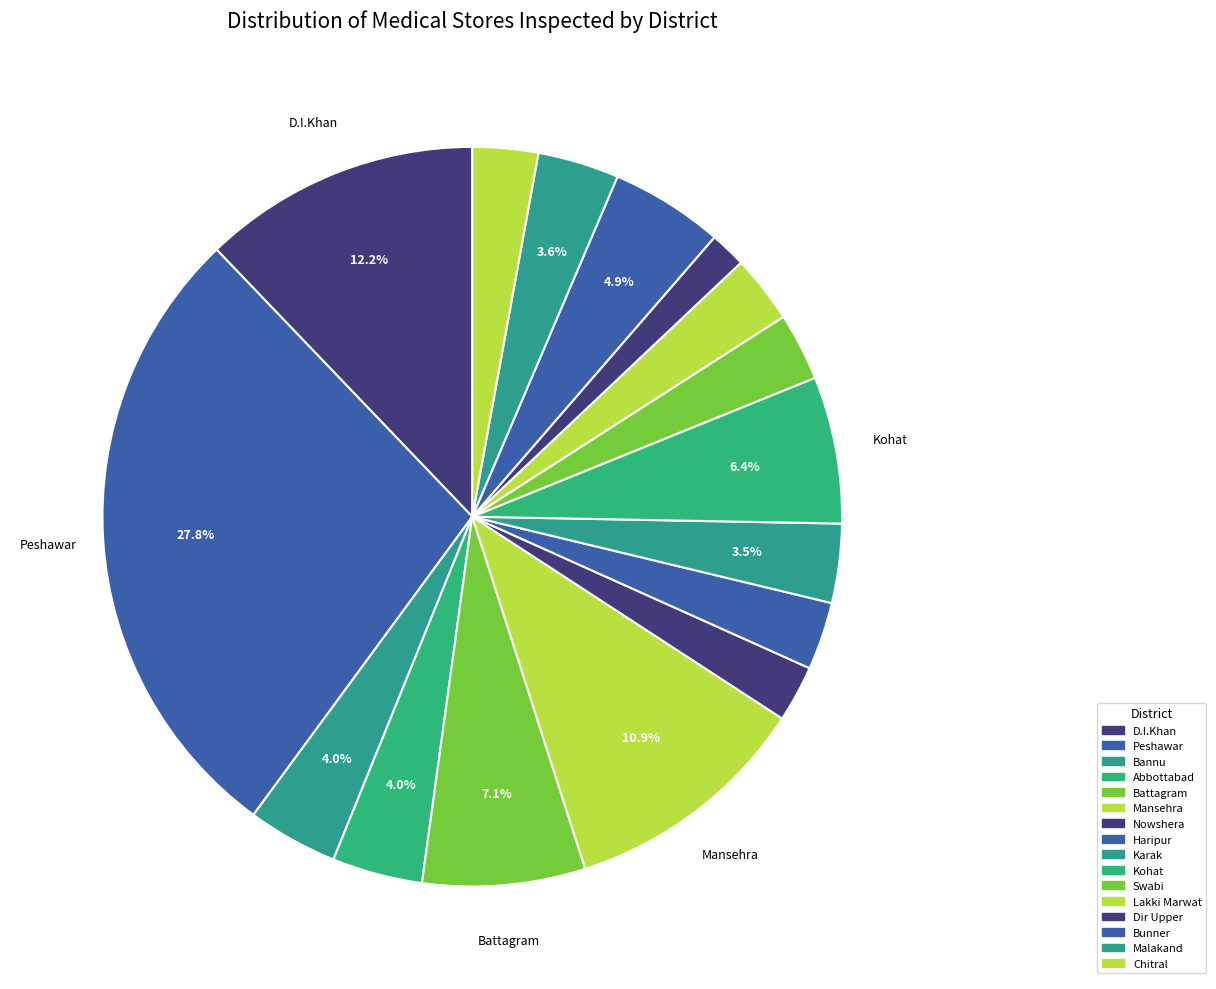

The Abbottabad slice represents 16% of the pie. True or false?

False